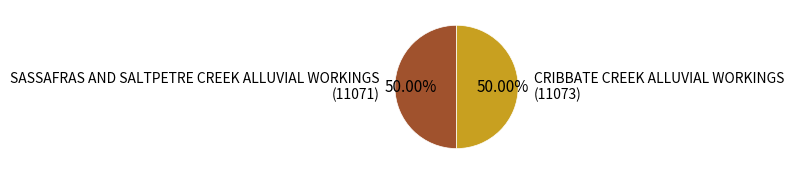

Do SASSAFRAS AND SALTPETRE CREEK ALLUVIAL WORKINGS and CRIBBATE CREEK ALLUVIAL WORKINGS together represent more than half of the pie?

Yes